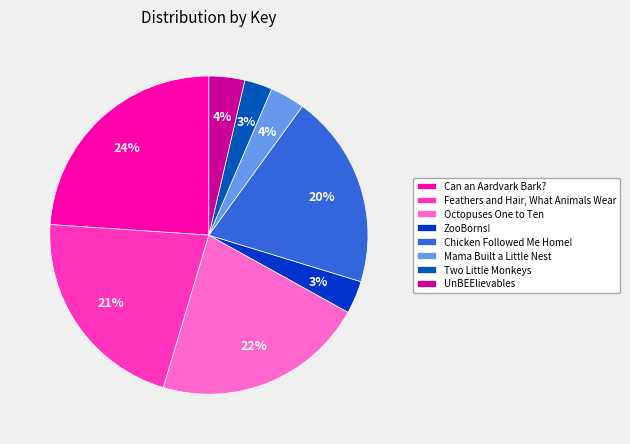

Rank the categories by value from lowest to highest.

Two Little Monkeys, ZooBorns!, Mama Built a Little Nest, UnBEElievables, Chicken Followed Me Home!, Feathers and Hair, What Animals Wear, Octopuses One to Ten, Can an Aardvark Bark?